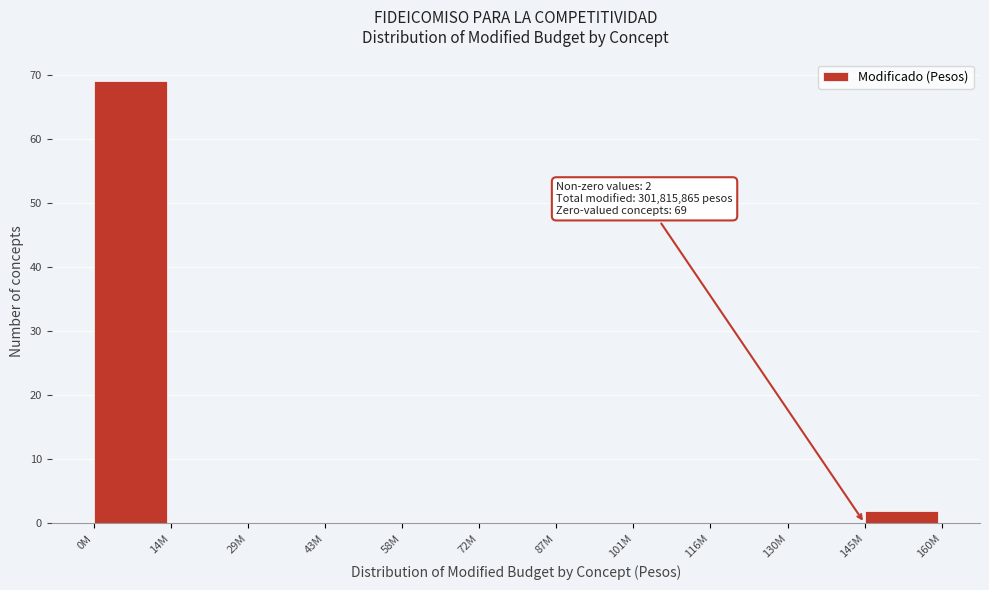

Reading right to left, transcribe all the data shown in this chart.

145M=2	130M=0	116M=0	101M=0	87M=0	72M=0	58M=0	43M=0	29M=0	14M=0	0M=69